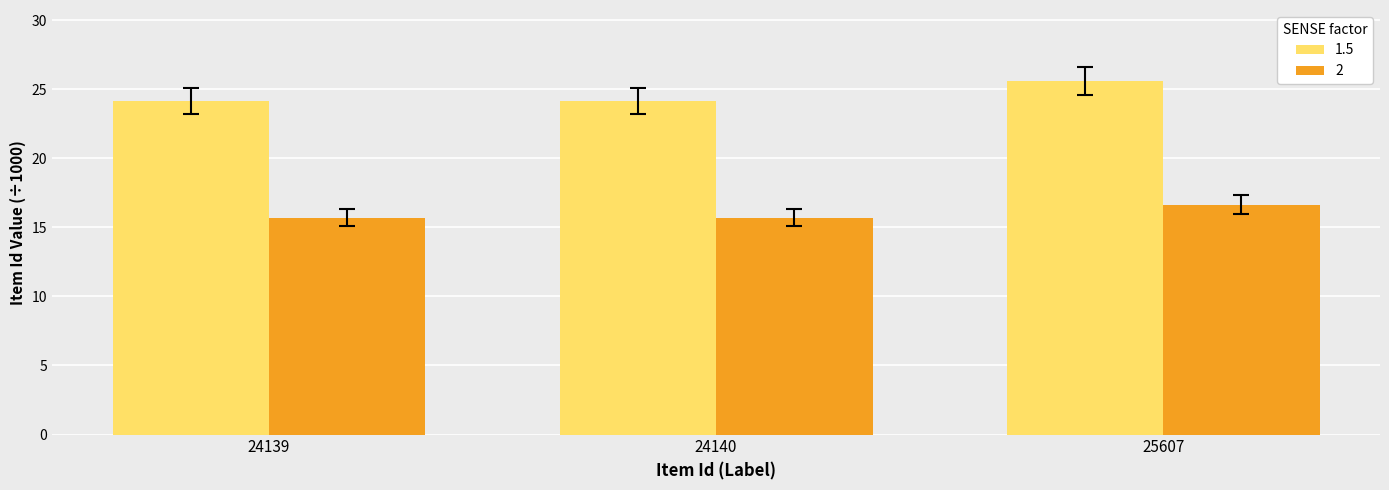

List the series in order of their peak value, highest first.

1.5, 2